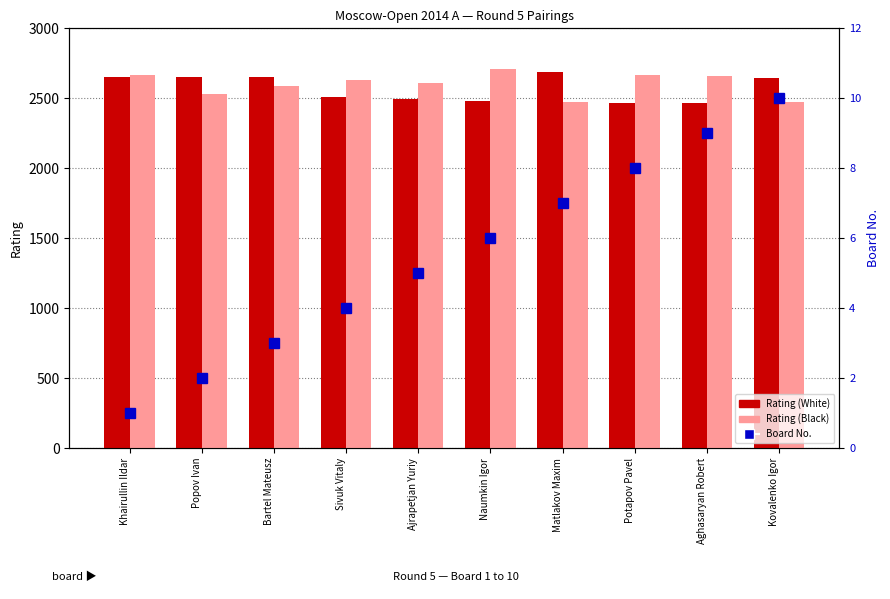

What is the sum of all Rating (White) values?

25703